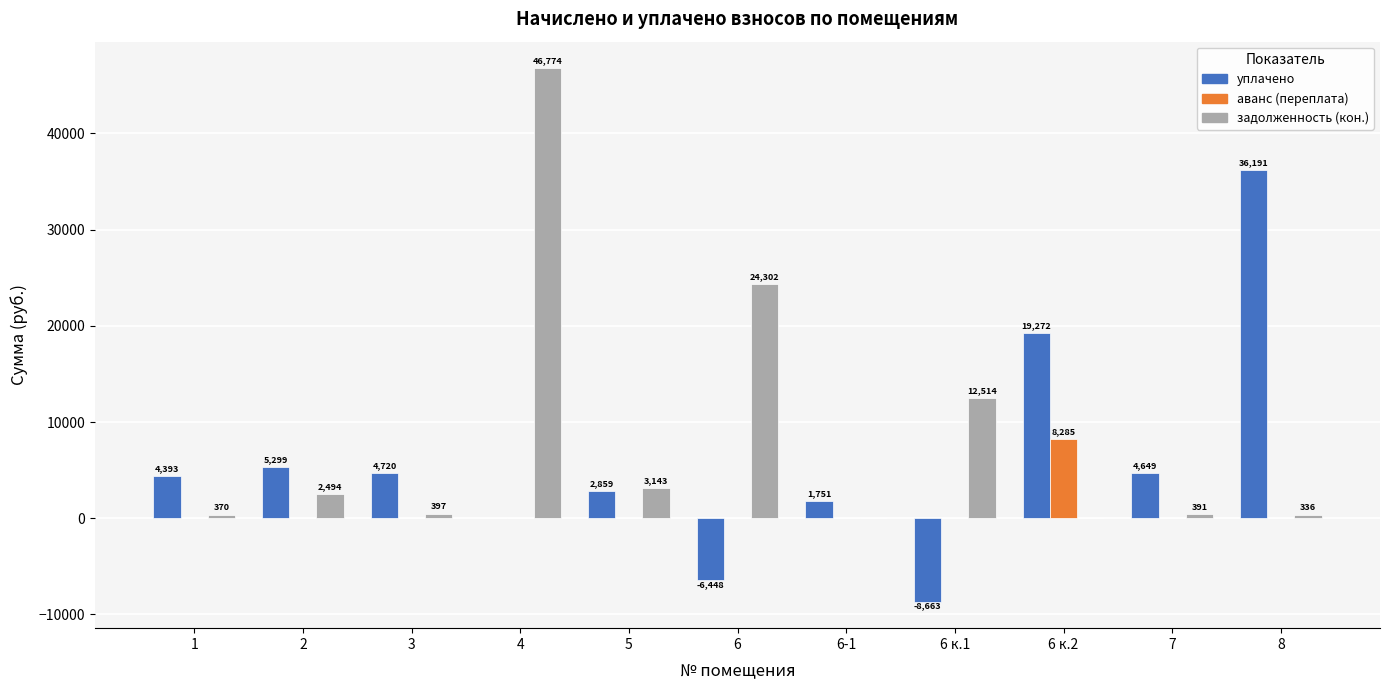

At which label does аванс (переплата) reach its peak?

6 к.2